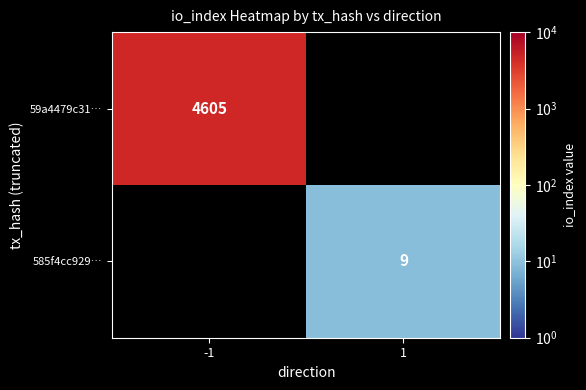

Is it true that 59a4479c31… equals 7326.8 at -1?

False